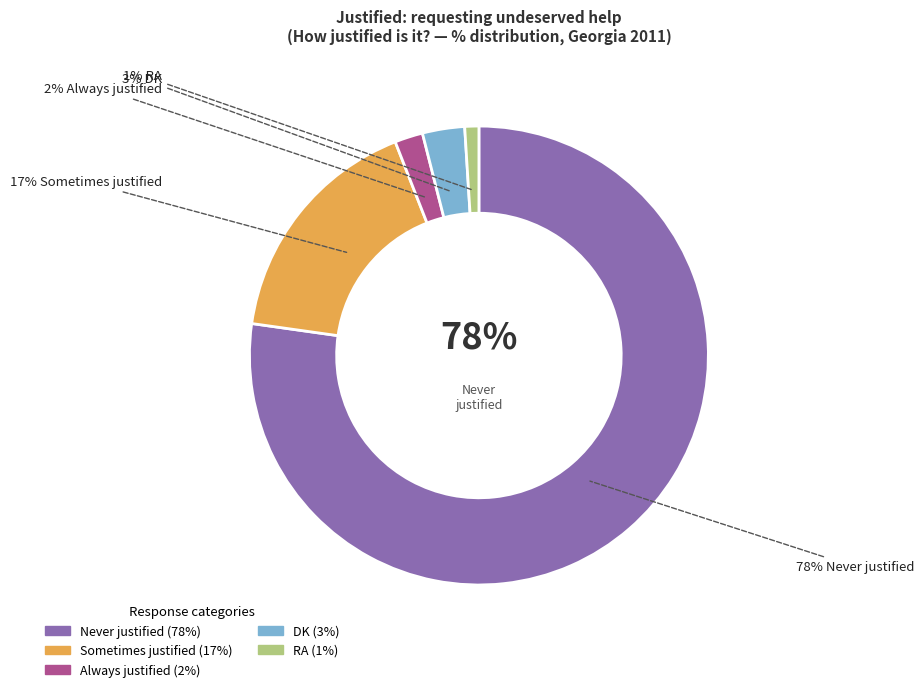

How many segments does this pie chart have?

5